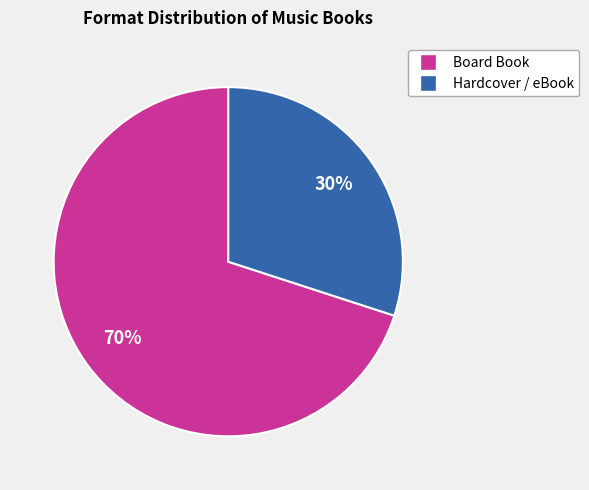

Do Board Book and Hardcover / eBook together represent more than half of the pie?

Yes